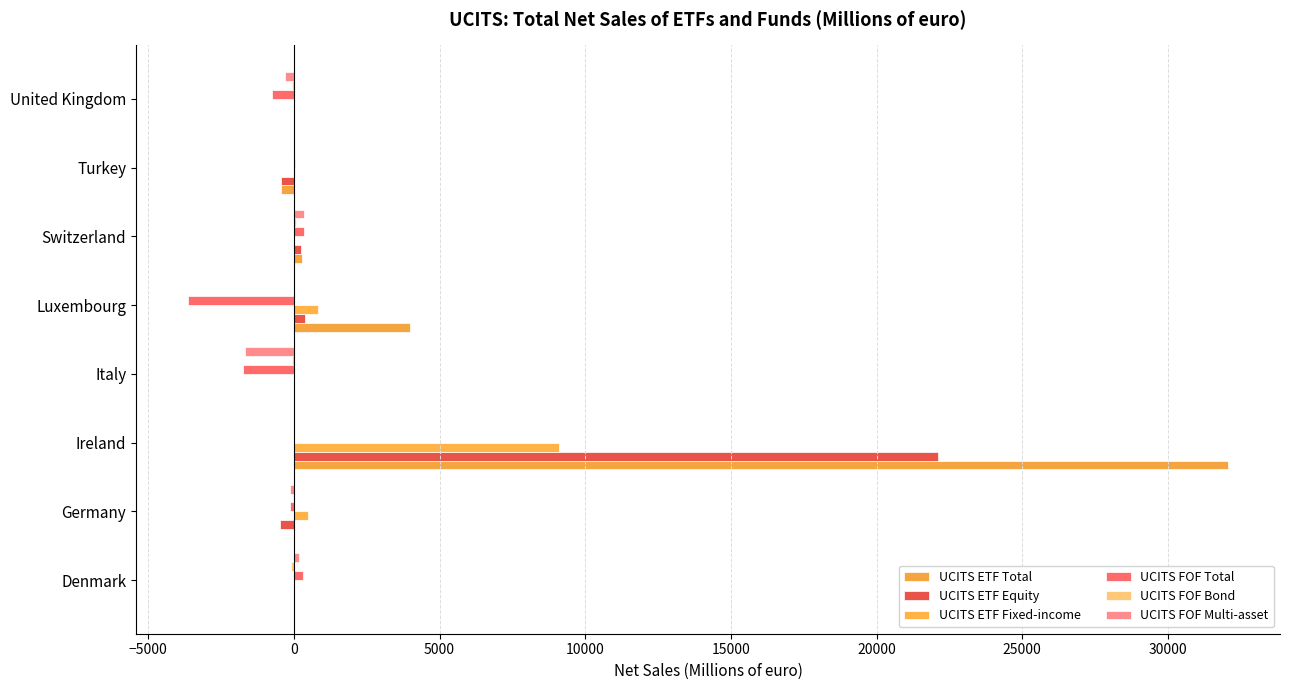

Which series has the largest range (max minus min)?

UCITS ETF Total